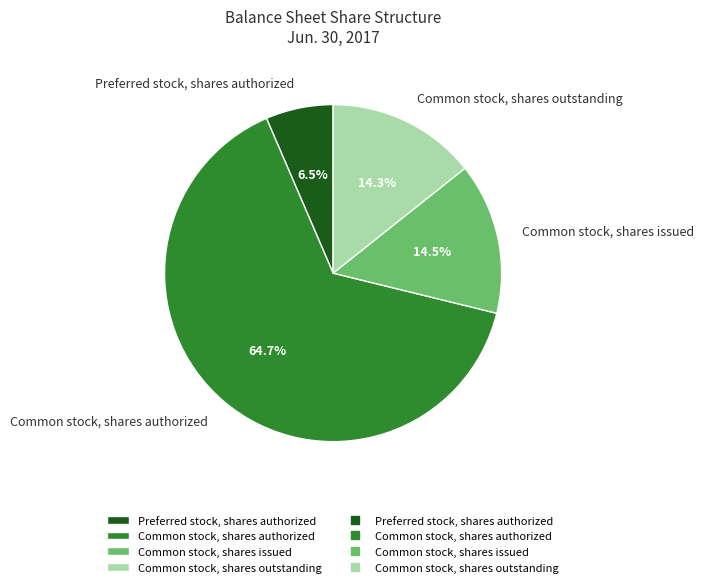

Which category has the smallest portion of the pie?

Preferred stock, shares authorized